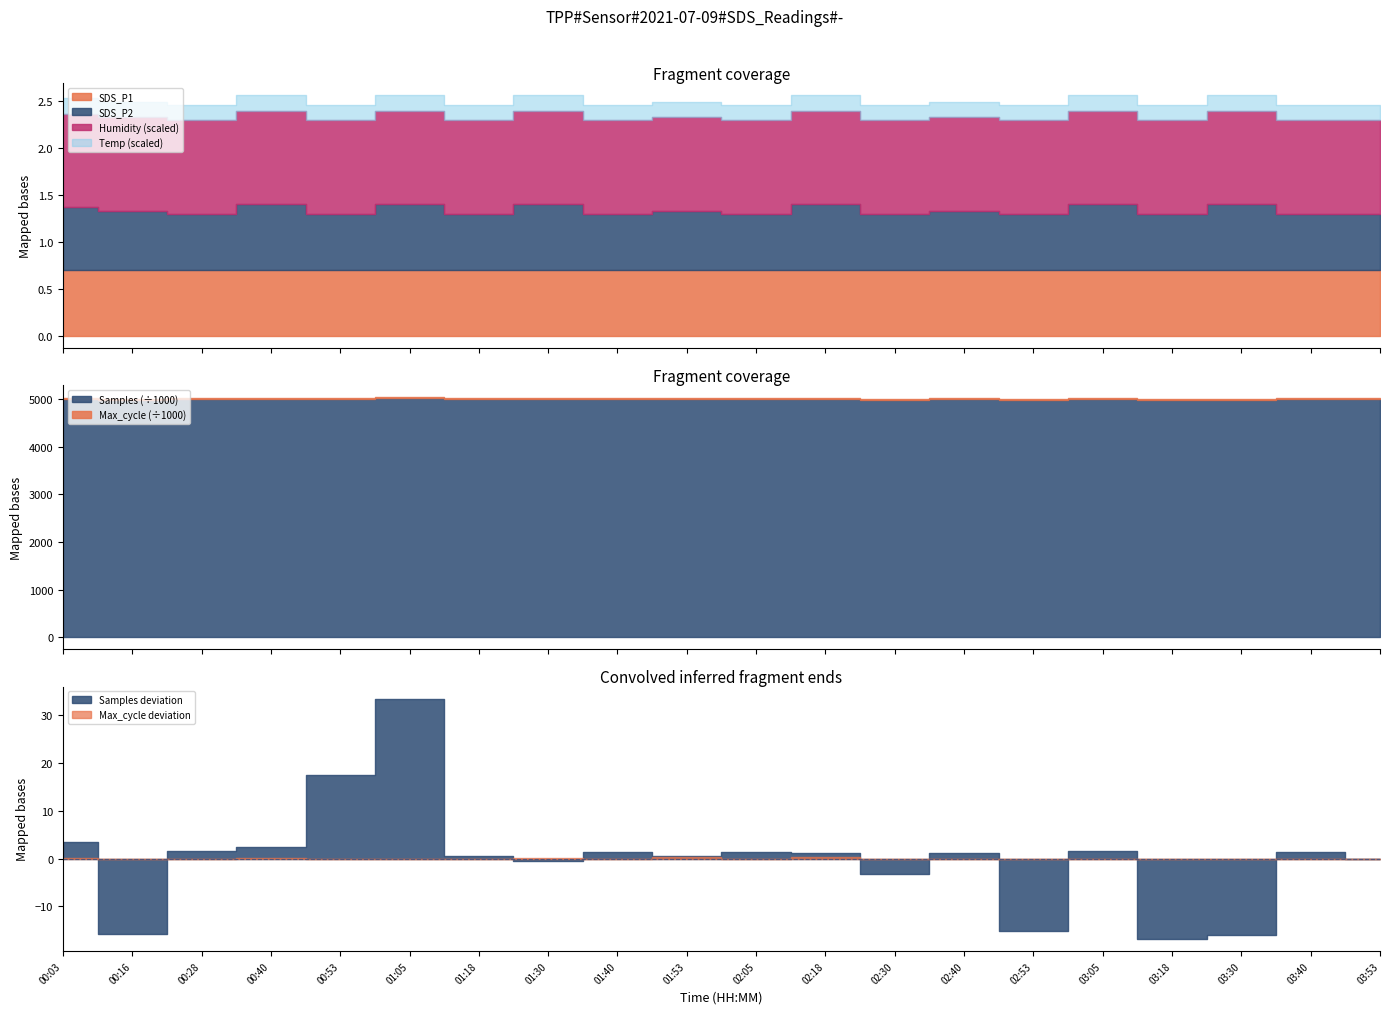

Does the chart have visible grid lines?

No